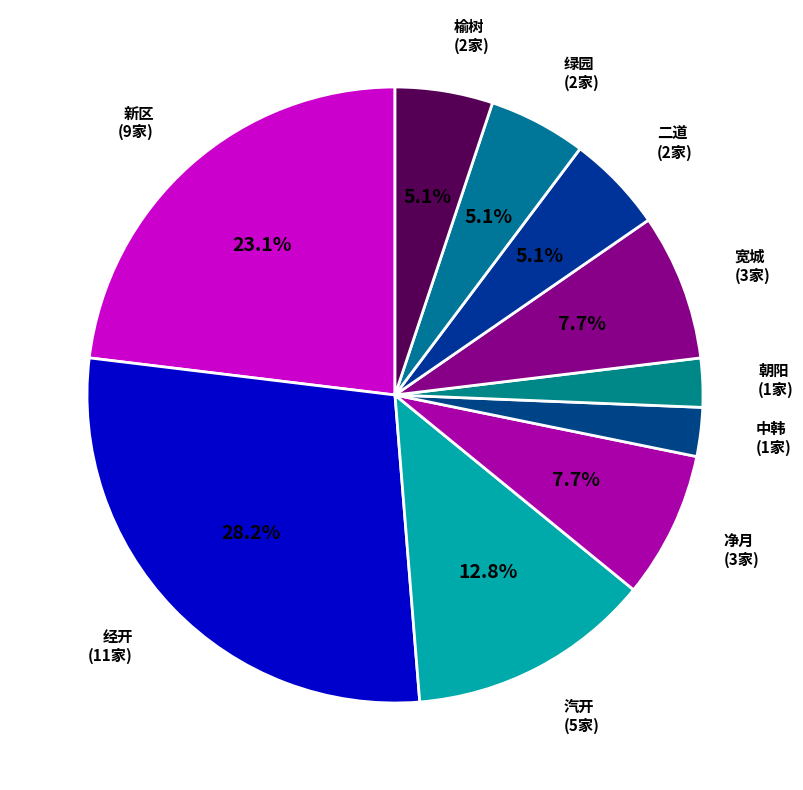

Do 中韩 and 二道 together represent more than half of the pie?

No